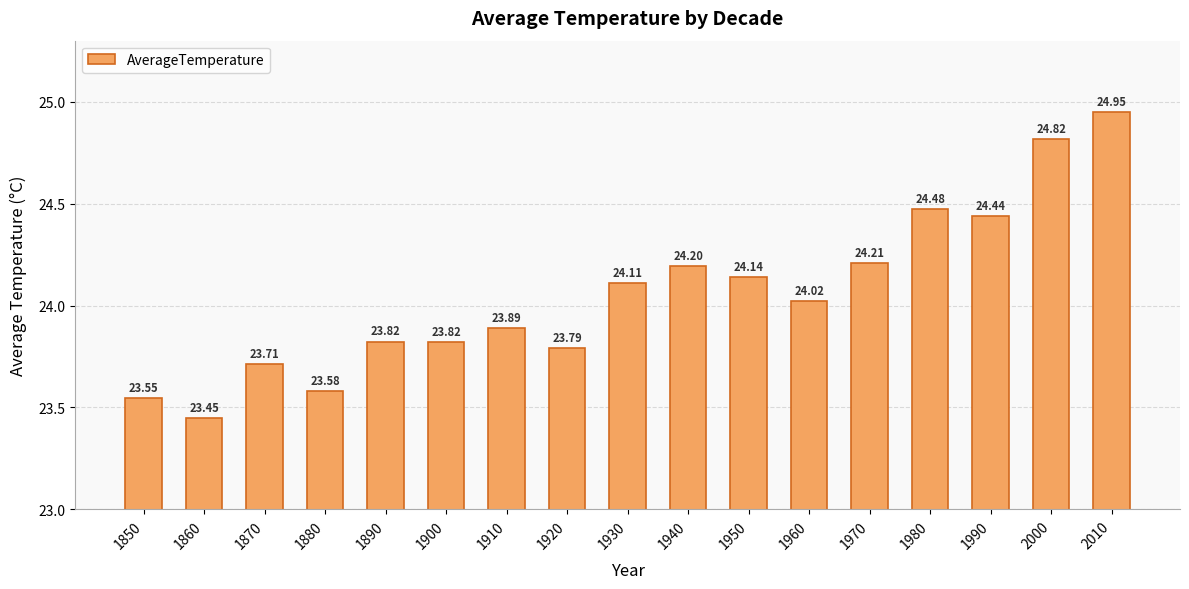

Are the bars horizontal?

No